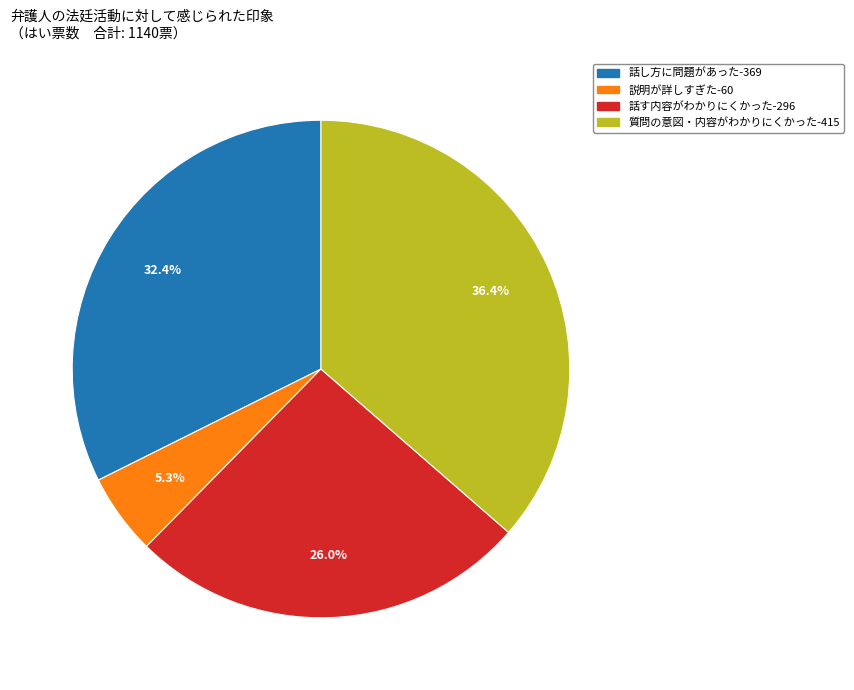

Does any single category account for the majority?

No